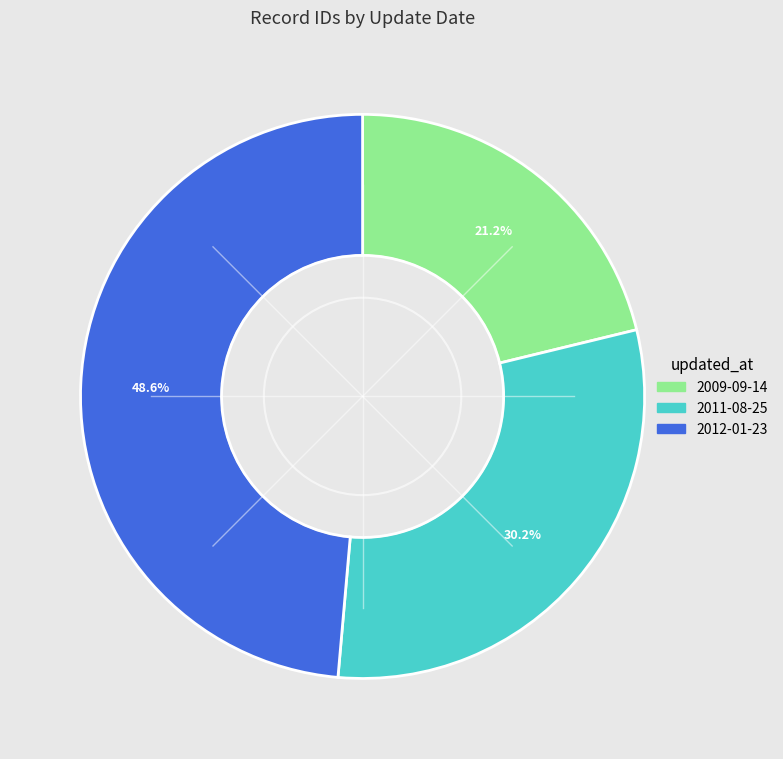

Which has a higher value, 2009-09-14 or 2011-08-25?

2011-08-25